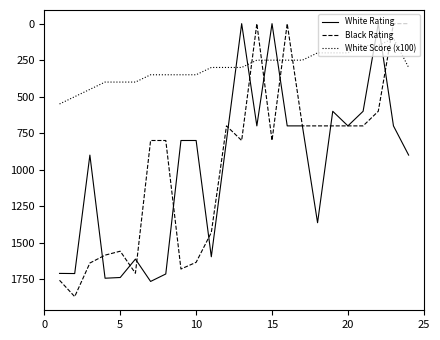

Which series has the widest spread of values?

Black Rating